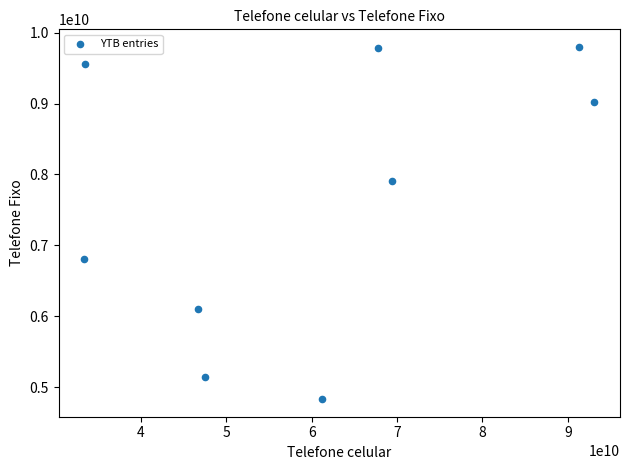

What Y value in the scatter plot is closest to 7315133508?

6807410458